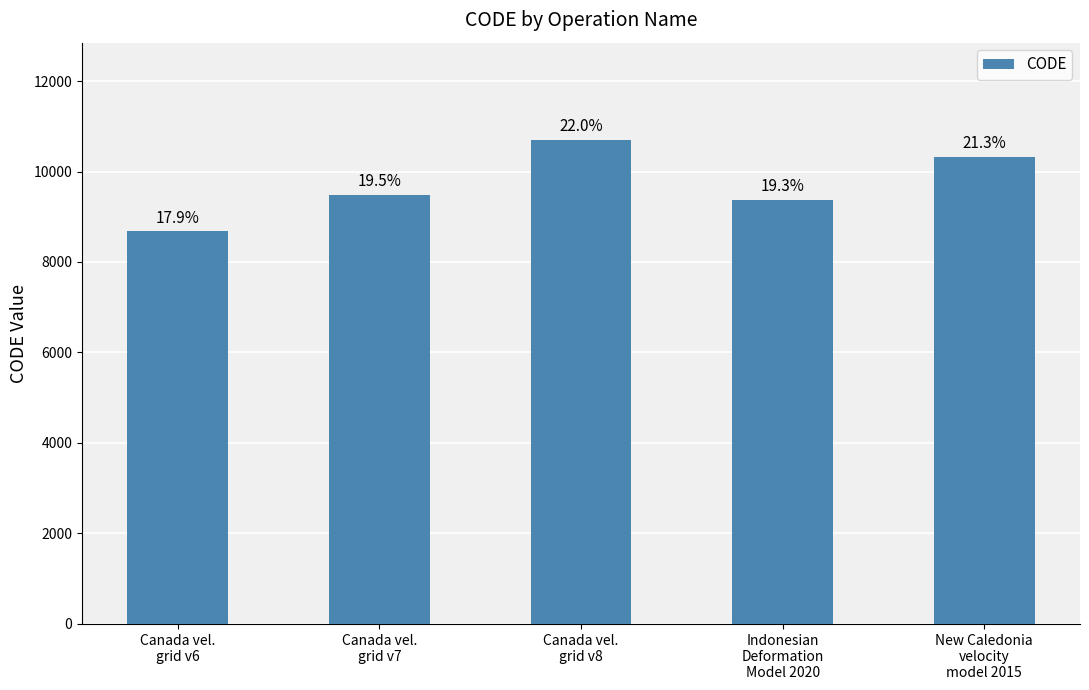

Does the chart contain any negative values?

No